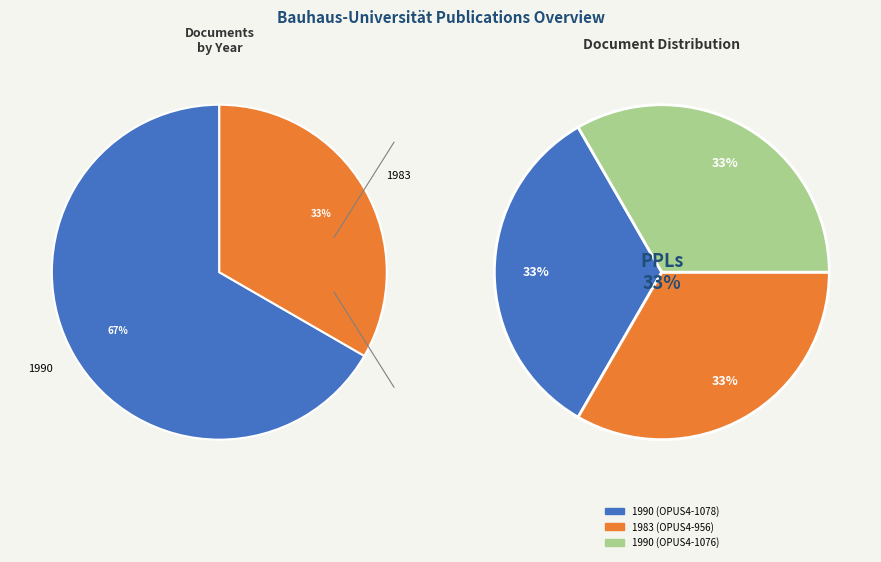

How many segments does this pie chart have?

3